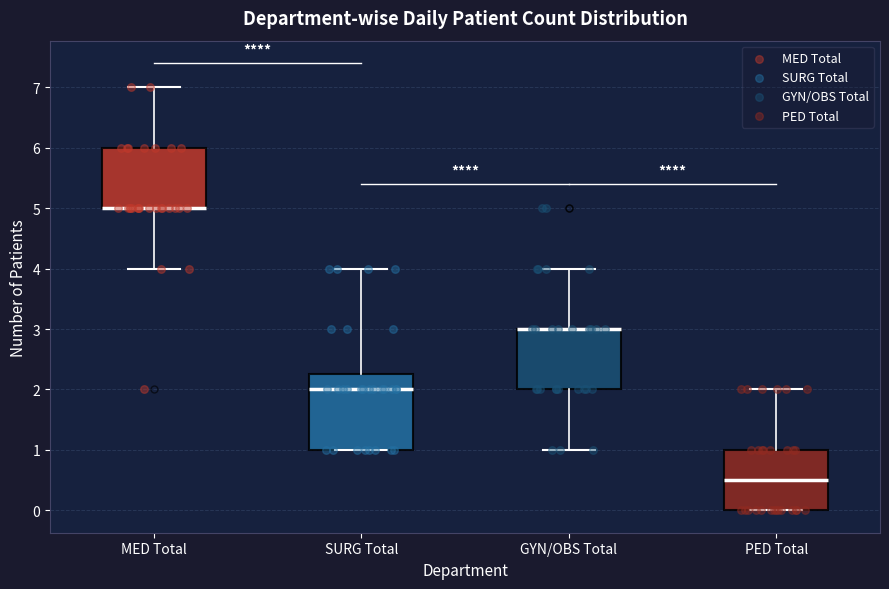

Reading left to right, read every box against the y-axis: the position of its median line, the range the box covers, and the ends of its whiskers. The values are not printed on the chart, so give them approximately, as read against the axis.

MED Total: median 5.0 (drawn on the box's lower edge), box 5.0 to 6.0, whiskers 4.0 to 7.0
SURG Total: median 2.0, box 1.0 to 2.3, whiskers 1.0 to 4.0
GYN/OBS Total: median 3.0 (drawn on the box's upper edge), box 2.0 to 3.0, whiskers 1.0 to 4.0
PED Total: median 0.5, box 0.0 to 1.0, whiskers 0.0 to 2.0